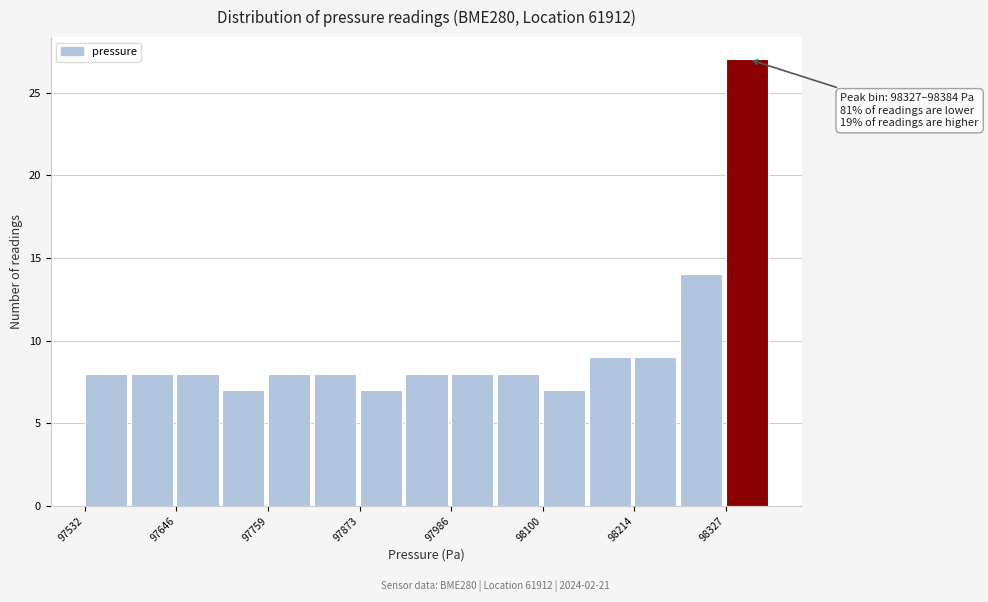

Around what value on the x-axis is the tallest bar? Give the approximate position of its centre, as read against the axis.

98360